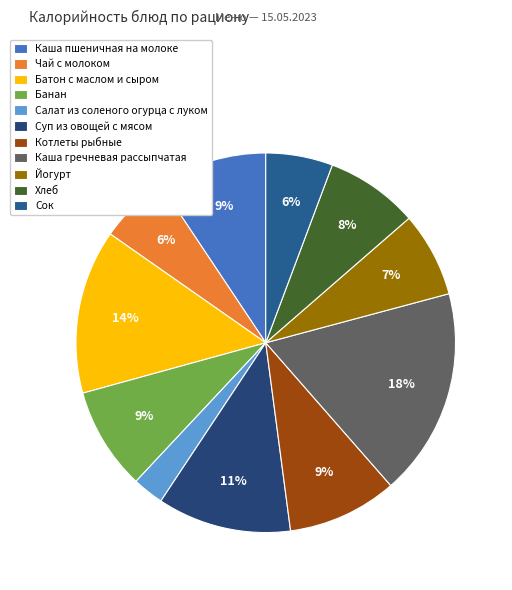

Which has a higher value, Котлеты рыбные or Батон с маслом и сыром?

Батон с маслом и сыром